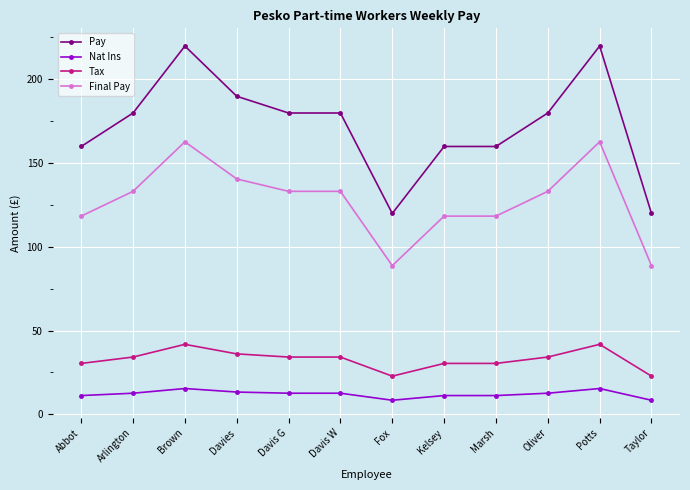

Rank the series by their maximum value, from lowest to highest.

Nat Ins, Tax, Final Pay, Pay